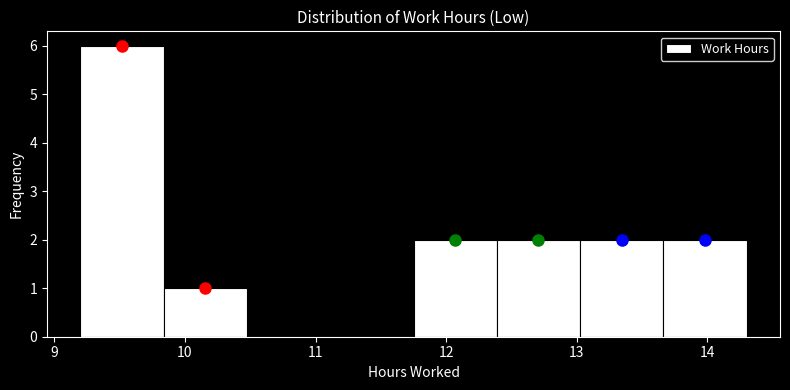

Over which range of the x-axis is the bar tallest?

9.2 to 9.8